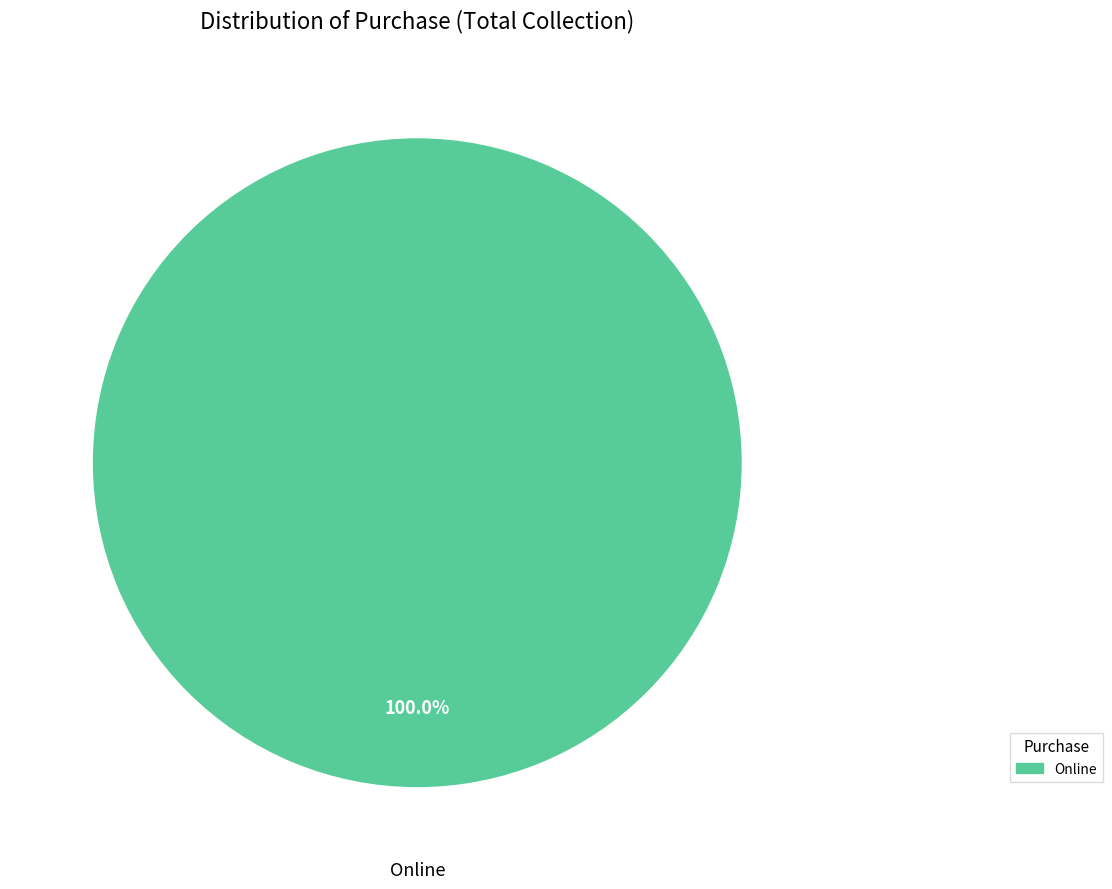

Does any single category account for the majority?

Yes